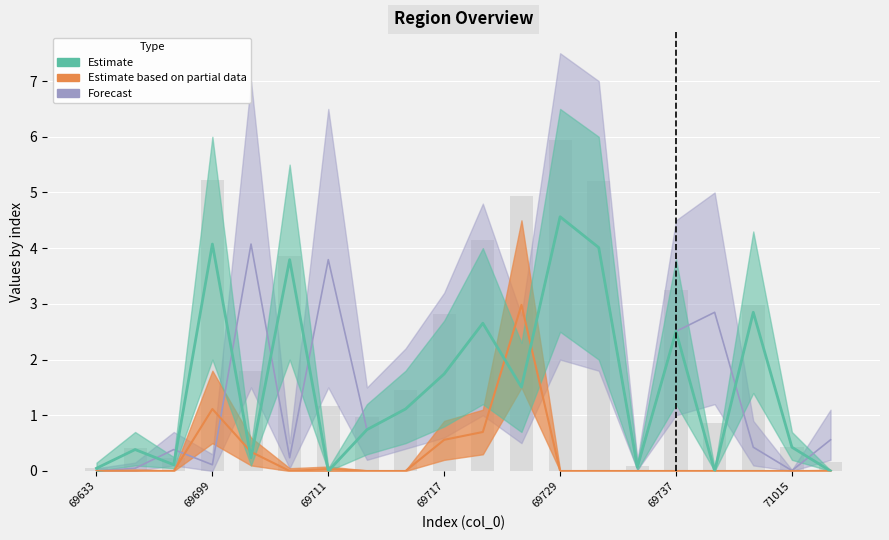

Which series has the largest total across all categories?

Forecast